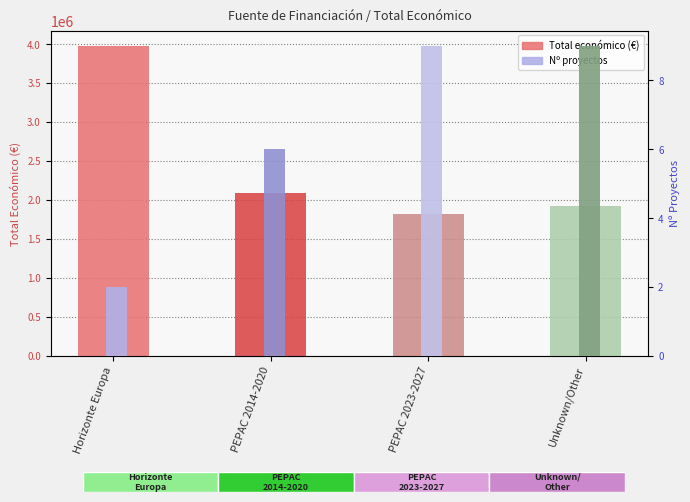

At which category does the chart reach its minimum across all series?

Horizonte Europa